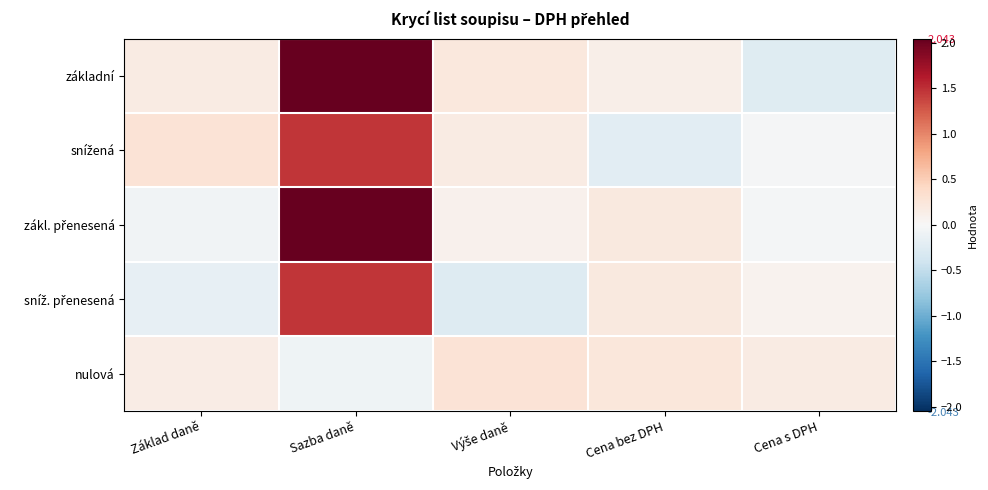

Which series has the largest range (max minus min)?

základní